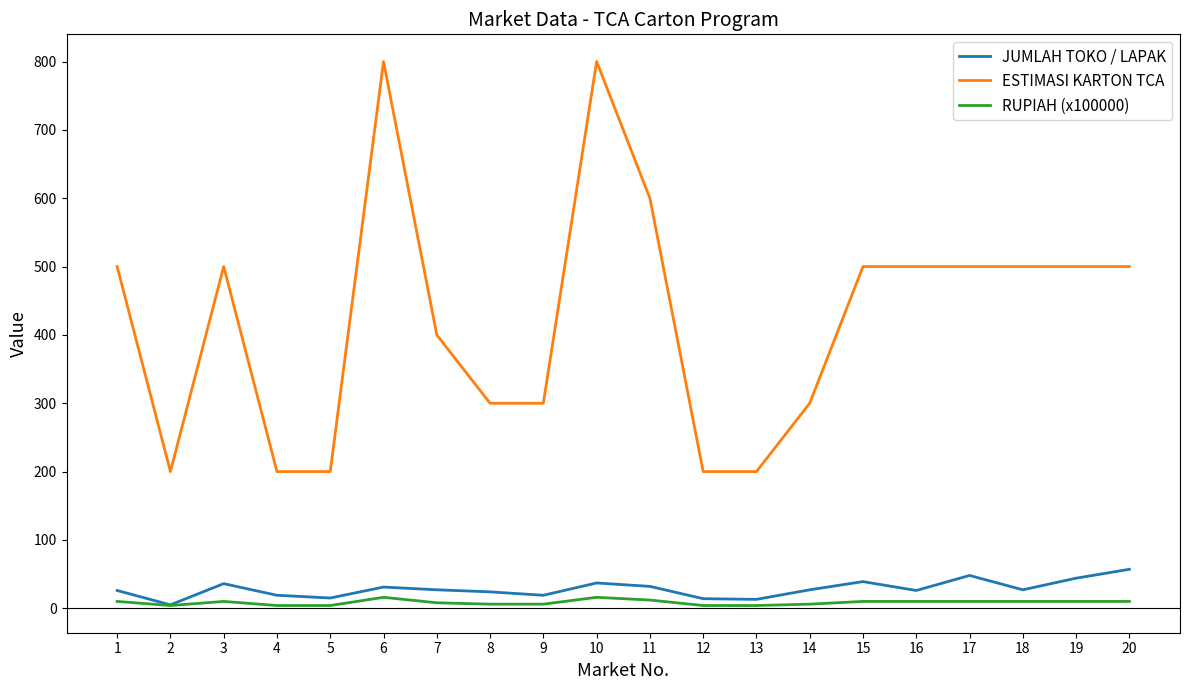

True or false: ESTIMASI KARTON TCA and JUMLAH TOKO / LAPAK cross at least once.

False